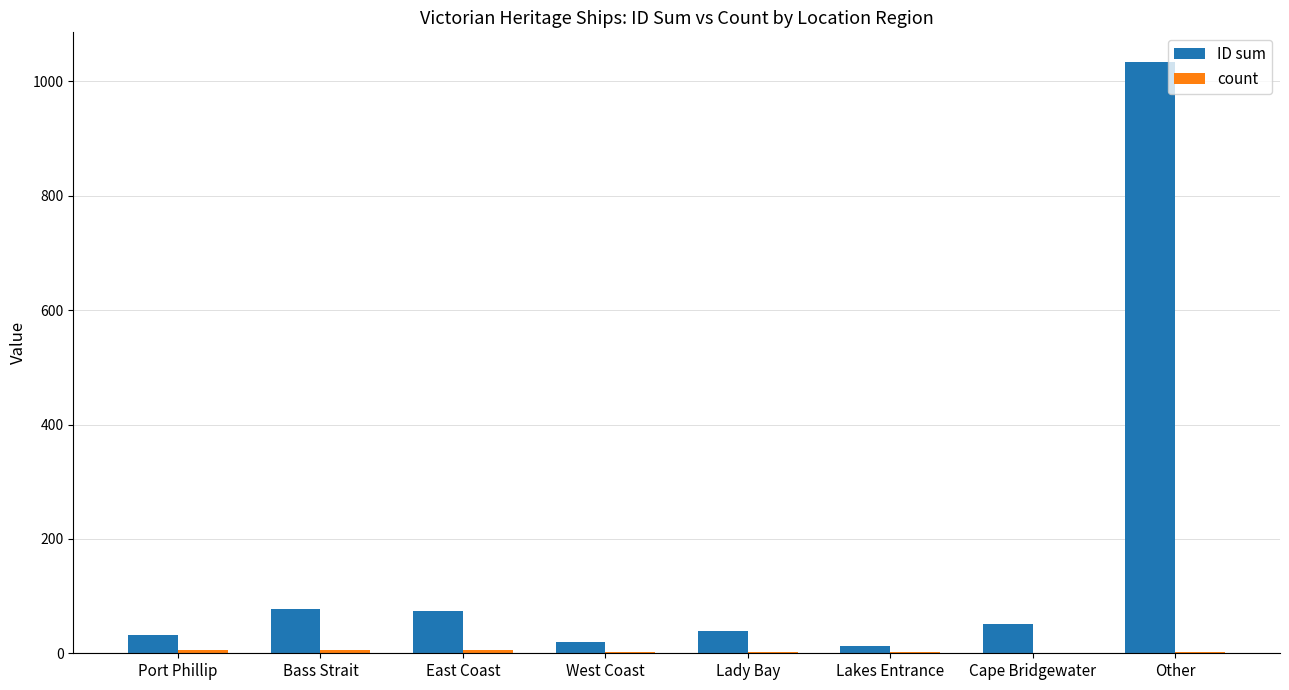

What is the total value across all series at Other?

1037